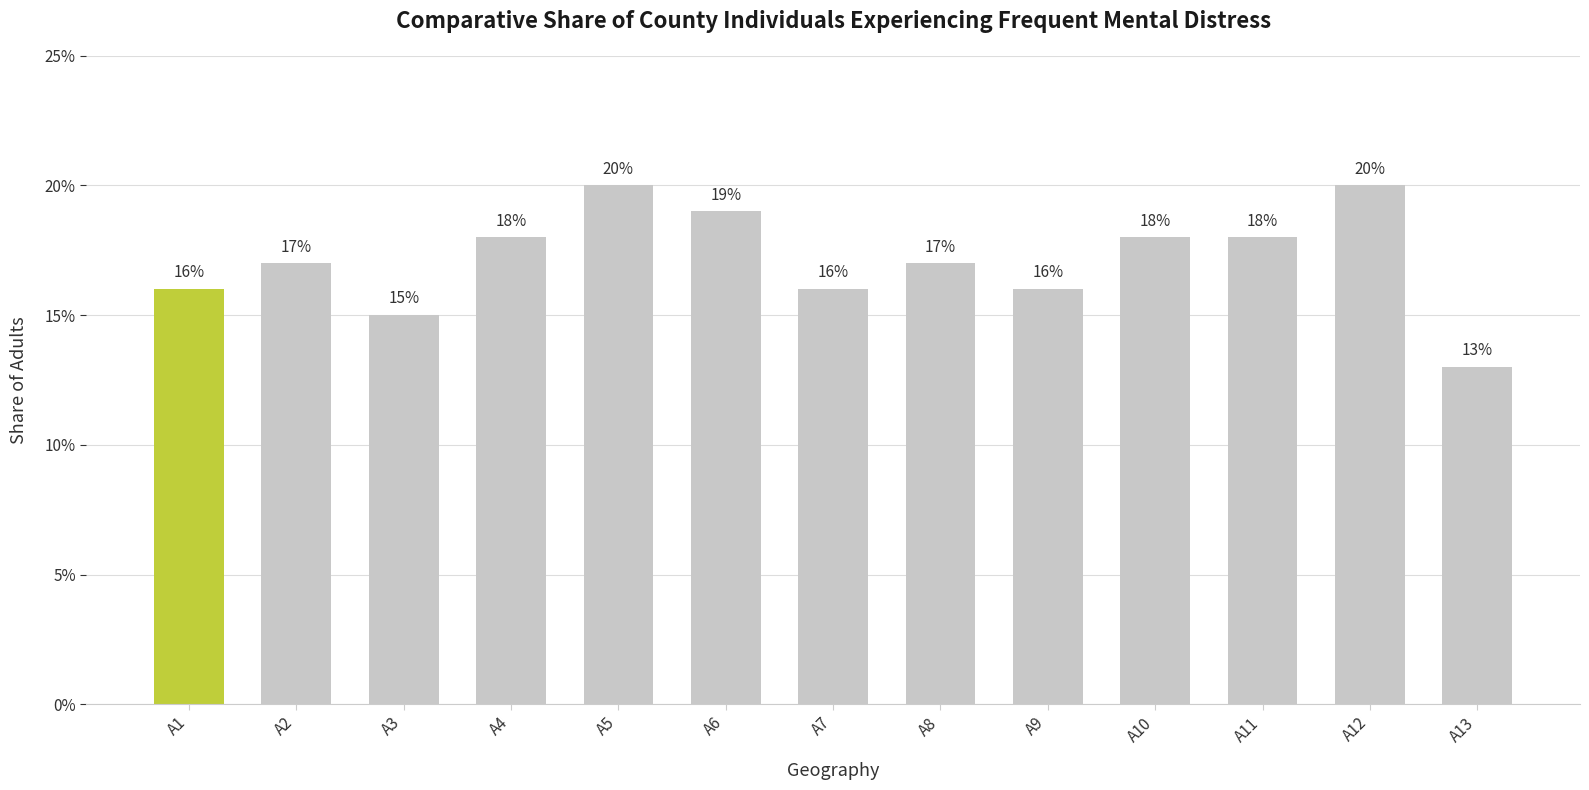

What is the value of the 8th bar from the left?

17